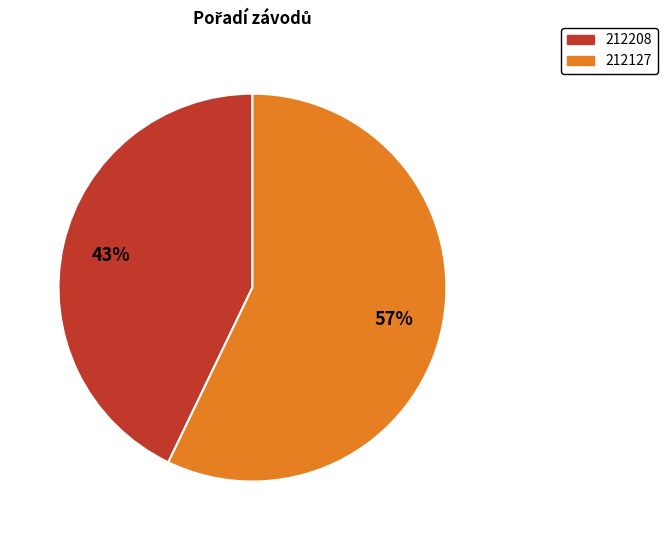

How many slices are in this pie chart?

2